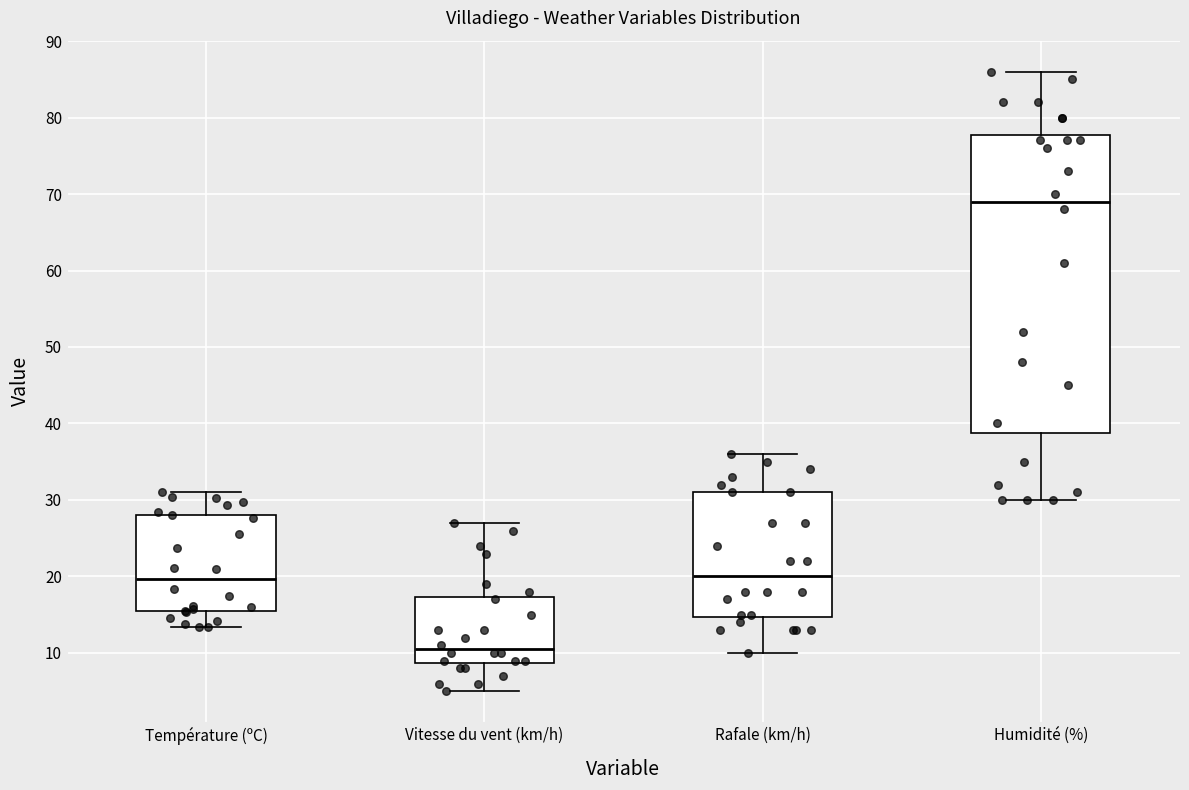

Reading left to right, transcribe this box plot: for each box, give where its median line is, the range the box spans, and where its two whiskers end, as read against the y-axis. The values are not printed on the chart, so give them approximately, as read against the axis.

Température (ºC): median 20, box 15 to 28, whiskers 13 to 31
Vitesse du vent (km/h): median 11, box 9 to 17, whiskers 5 to 27
Rafale (km/h): median 20, box 15 to 31, whiskers 10 to 36
Humidité (%): median 69, box 39 to 78, whiskers 30 to 86